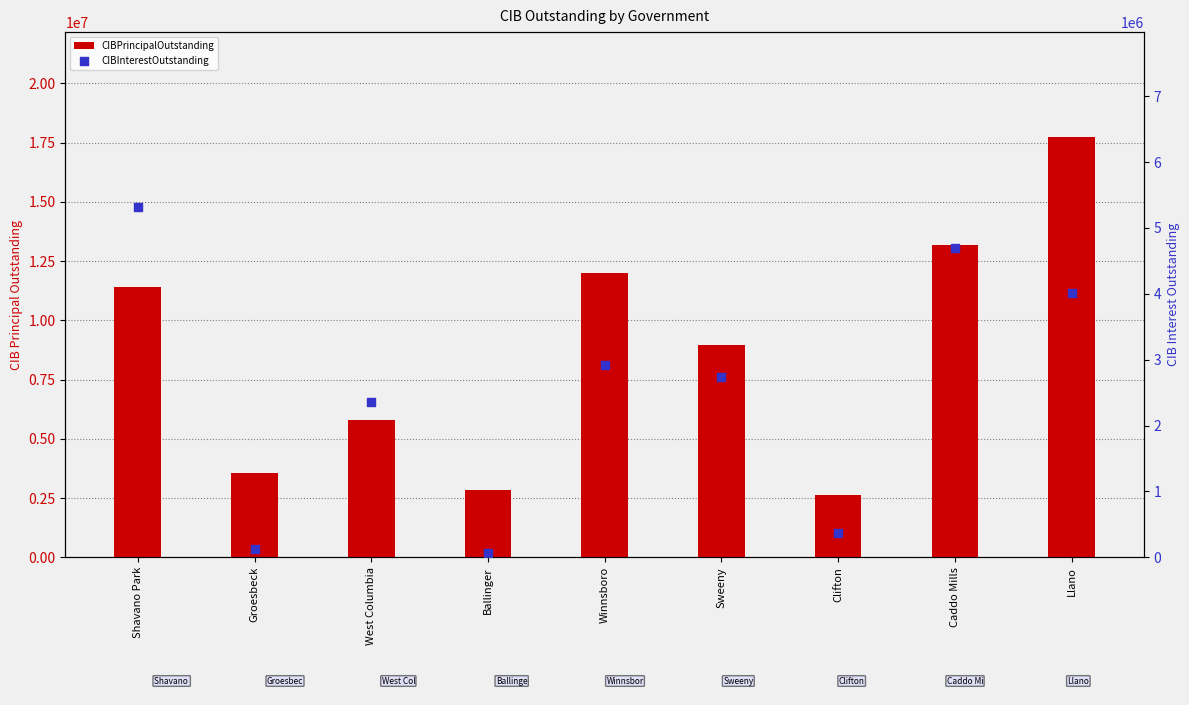

Is the value of CIBPrincipalOutstanding at Caddo Mills greater than the value of CIBInterestOutstanding at Winnsboro?

Yes